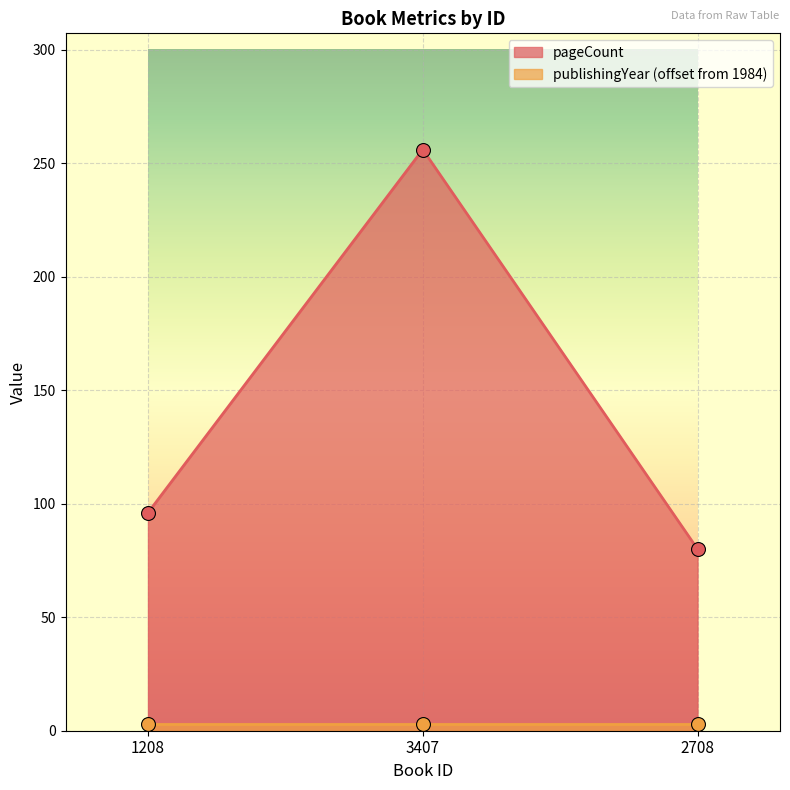

What is the ratio of the value at 1208 to the value at 2708?

1.2